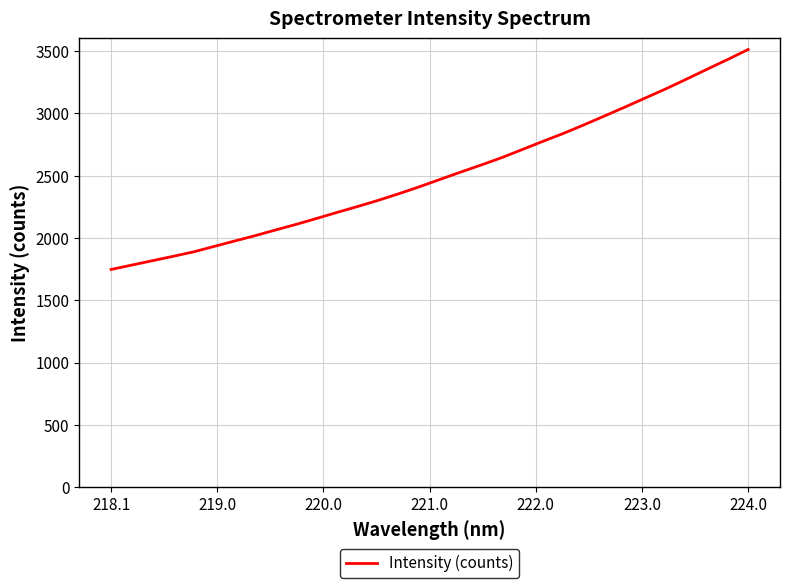

What is the minimum value shown in the chart?

1747.1